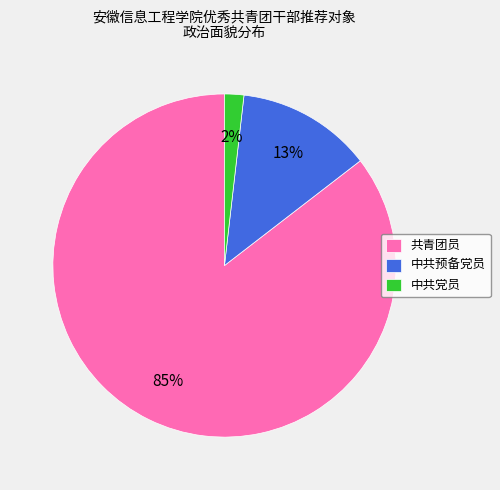

Which has a higher value, 中共党员 or 共青团员?

共青团员